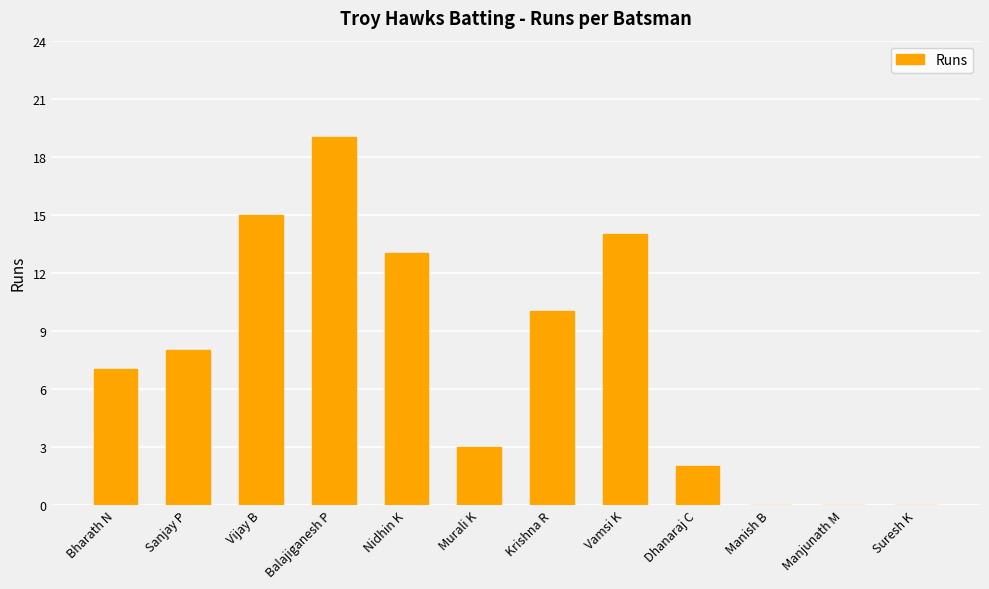

Between Vijay B and Balajiganesh P, which is larger?

Balajiganesh P